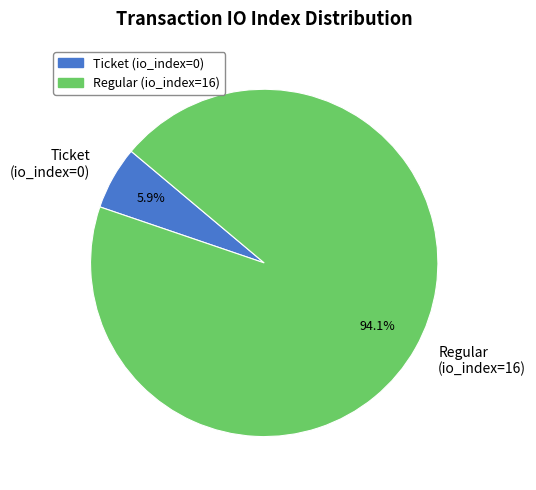

Between Regular (io_index=16) and Ticket (io_index=0), which is larger?

Regular (io_index=16)